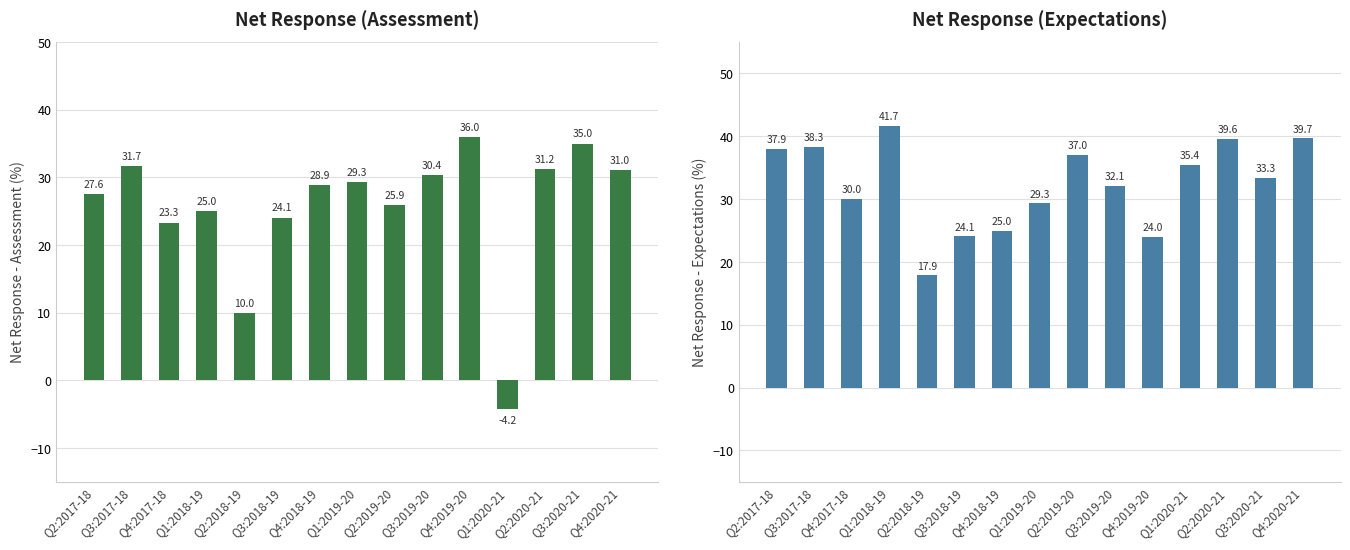

Which series has the largest total across all categories?

Net Response (Expectations)